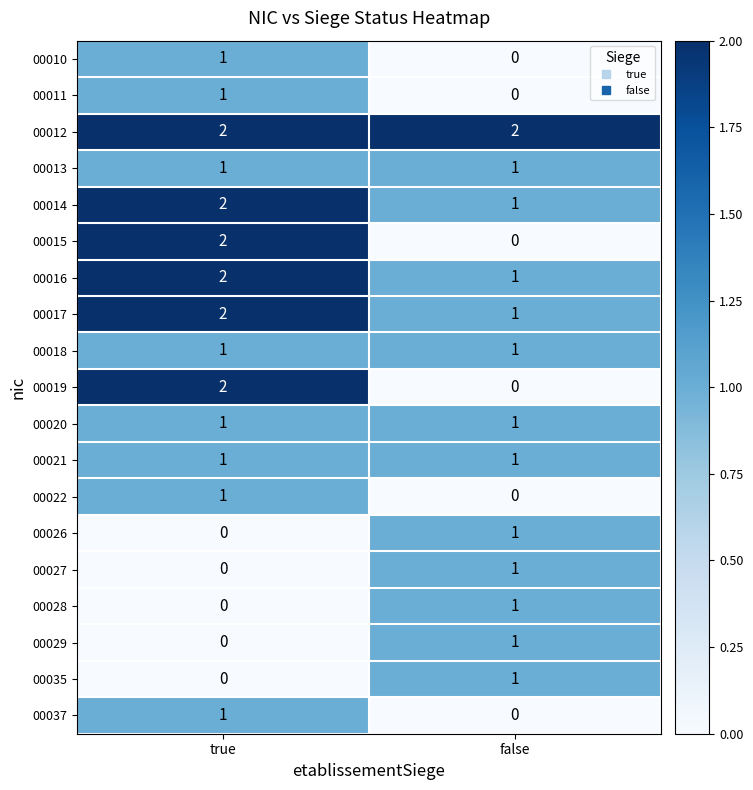

The value of 00017 at true is 0. True or false?

False